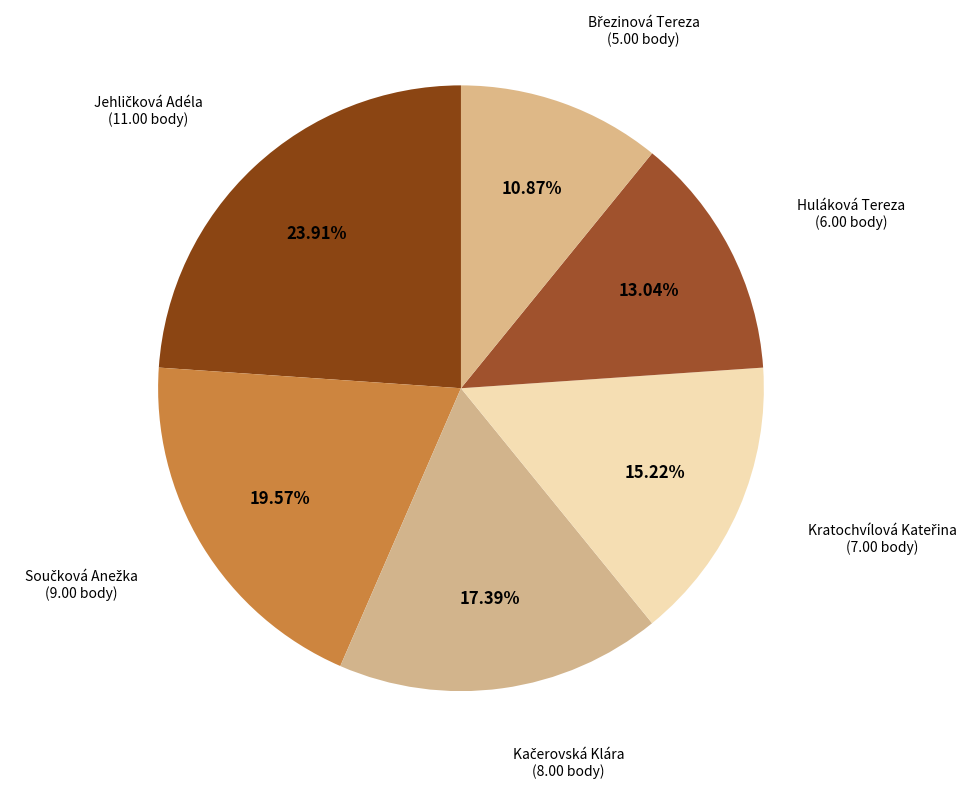

Is there a majority slice in this chart?

No